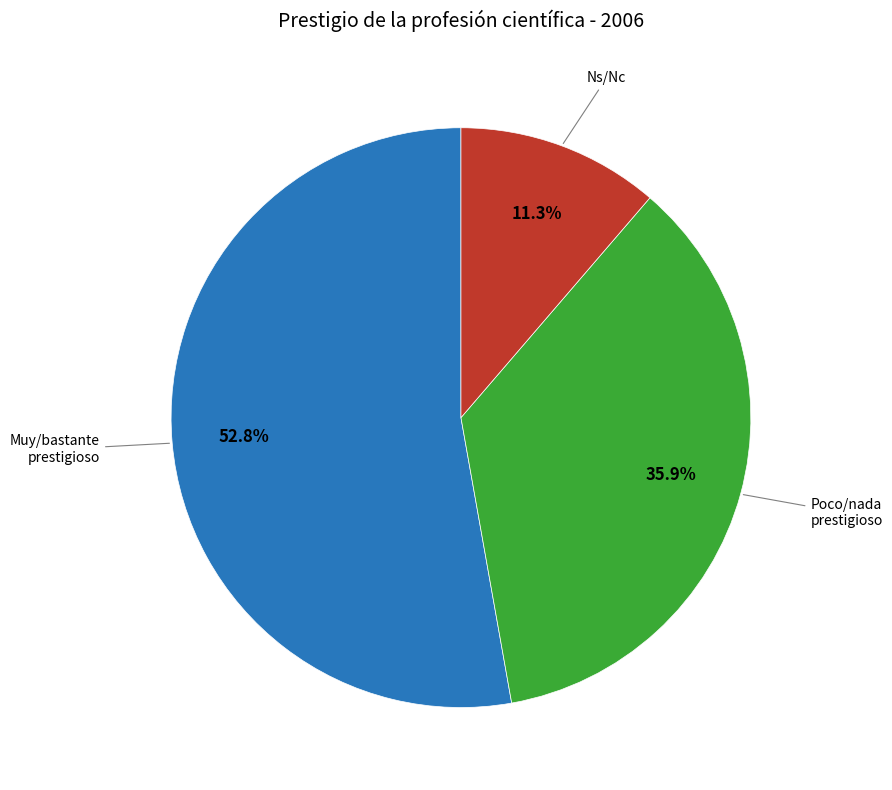

Is there a majority slice in this chart?

Yes